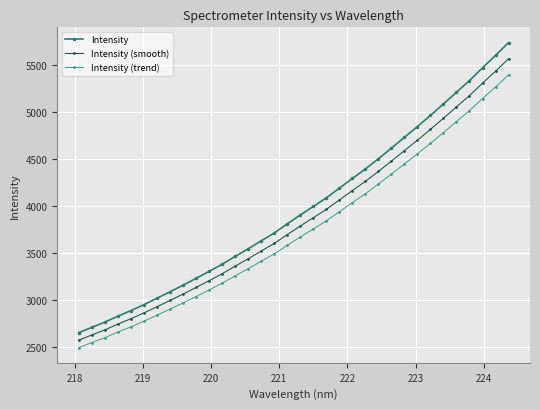

What is the maximum value for Intensity (smooth)?

5571.1